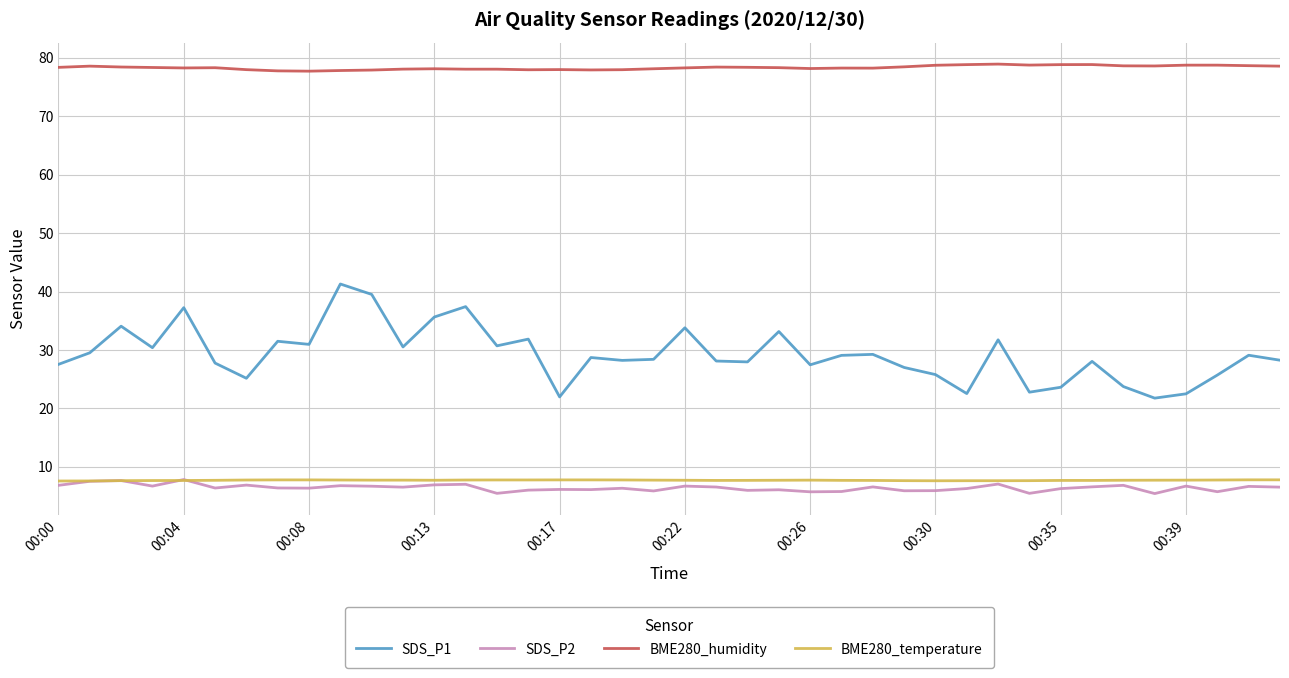

True or false: SDS_P1 and BME280_temperature cross at least once.

False